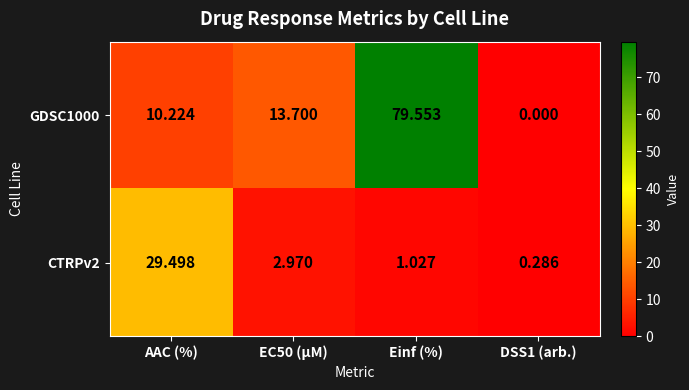

At which label does CTRPv2 first exceed 2?

AAC (%)